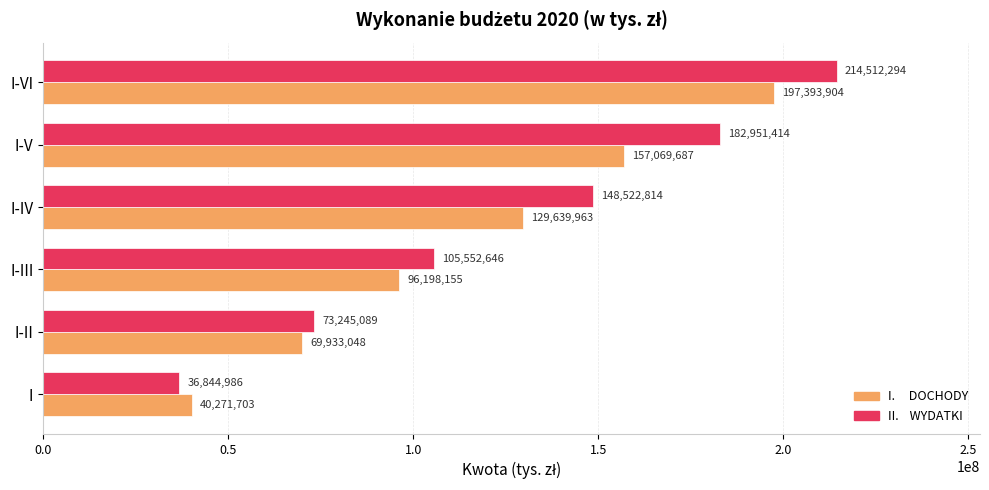

At which category is the sum across all series the highest?

I-VI